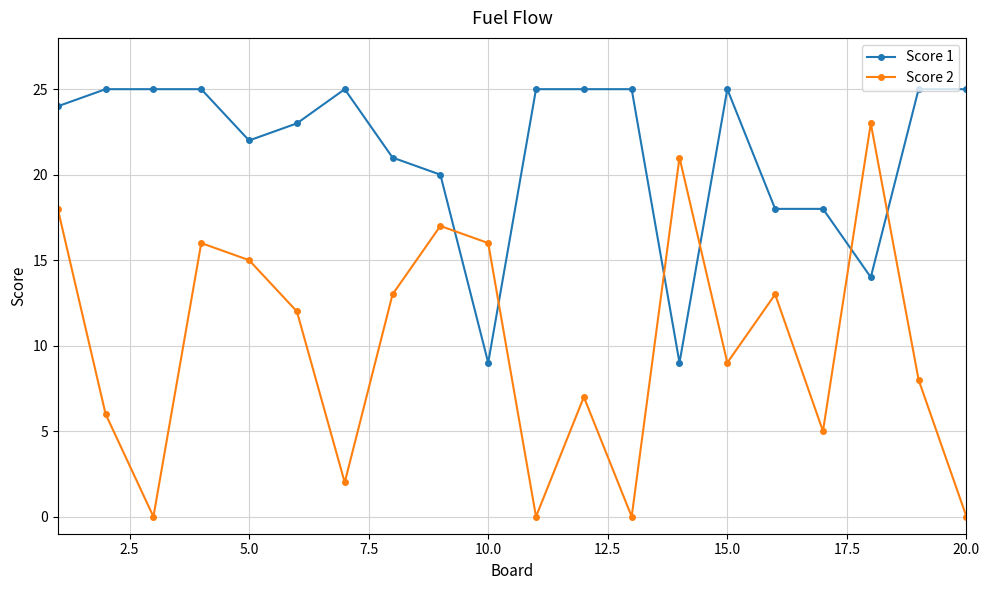

Rank the series by their maximum value, from highest to lowest.

Score 1, Score 2